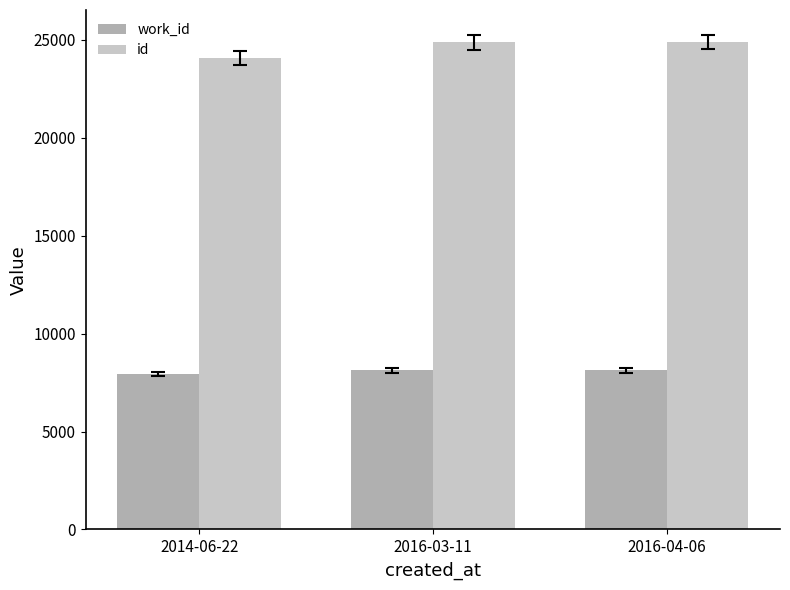

At which label is id closest to 24486?

2016-03-11